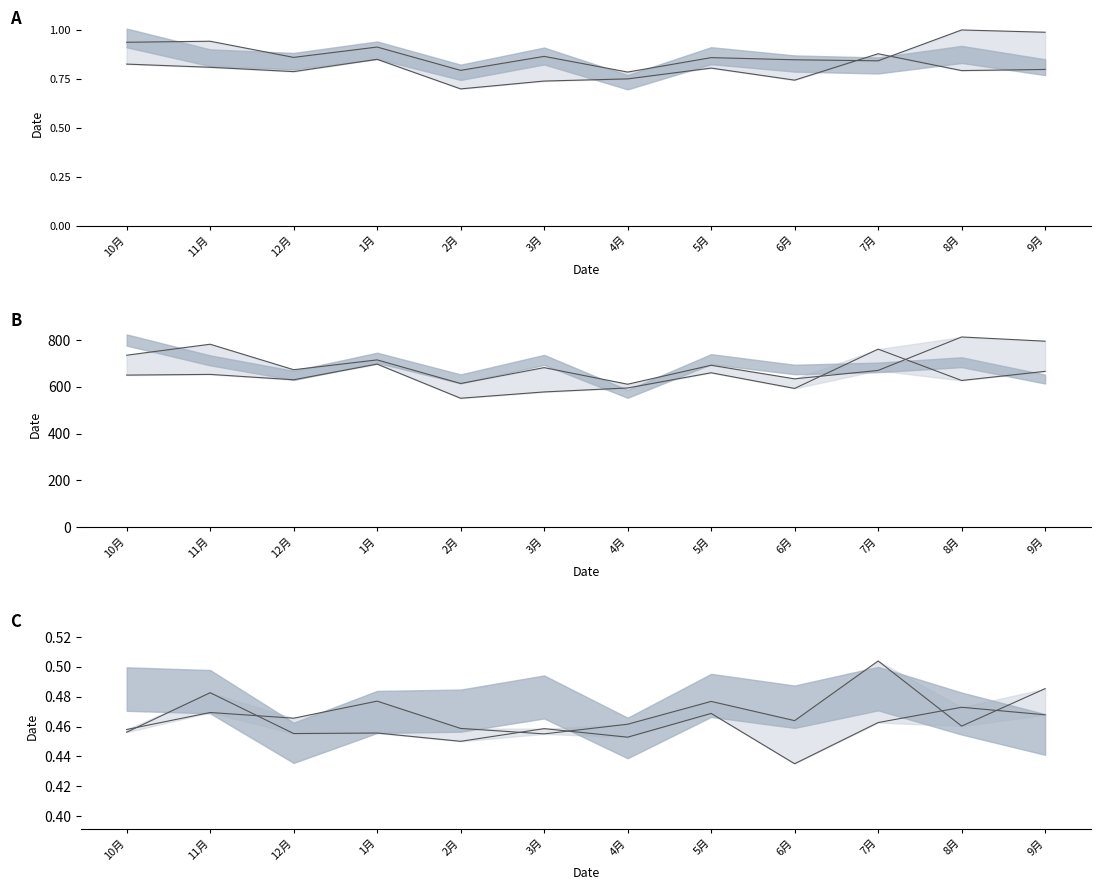

True or false: 広島市 5.10-6.9 and 広島市/県 3.10-4.9 cross at least once.

False